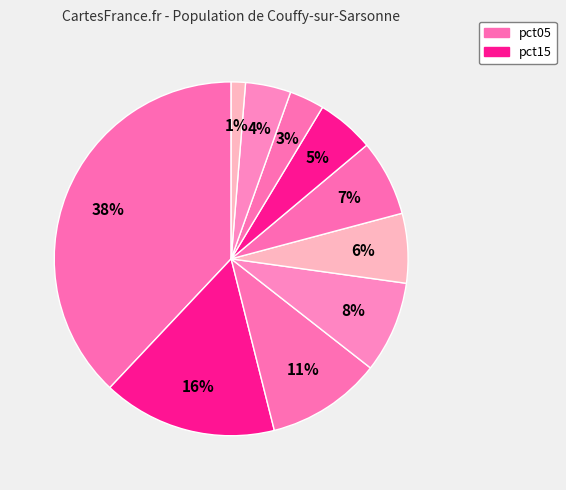

Count the number of slices in the pie.

10